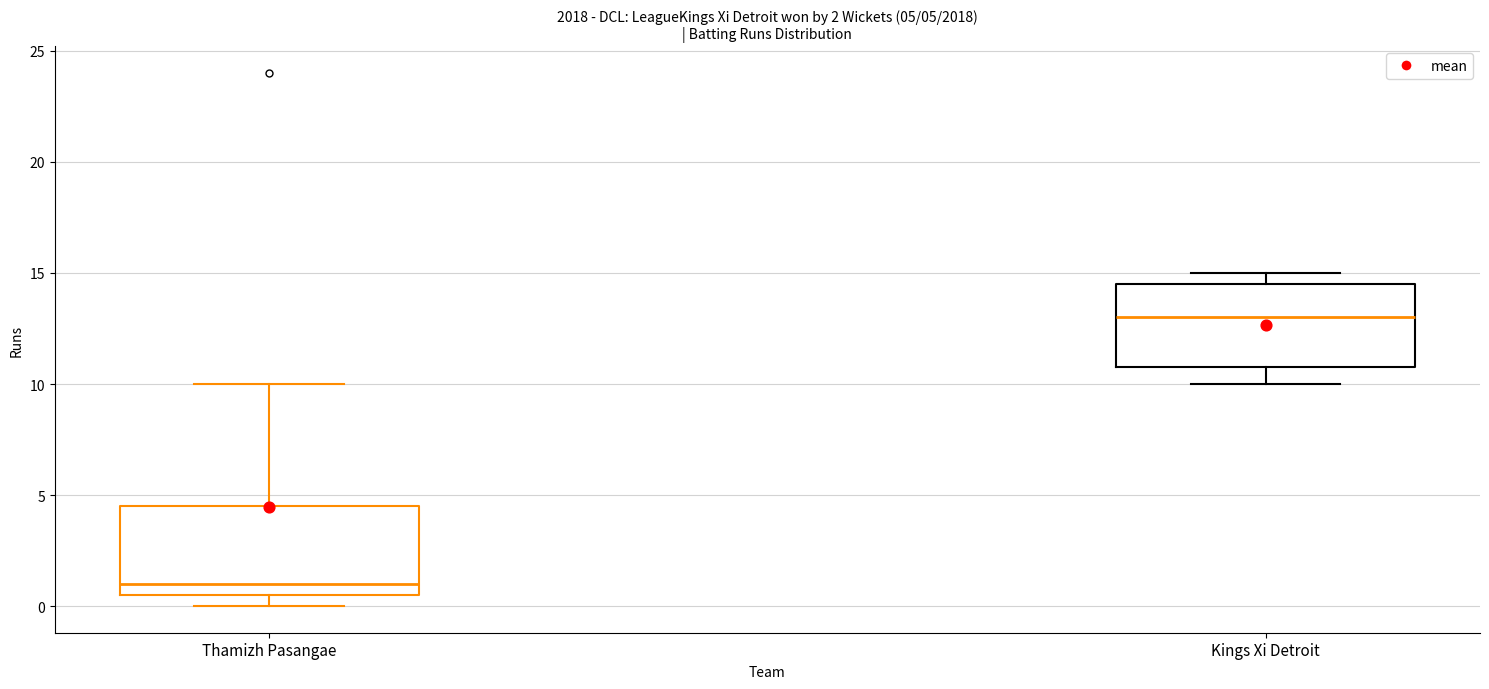

Which box's median line is the highest?

Kings Xi Detroit